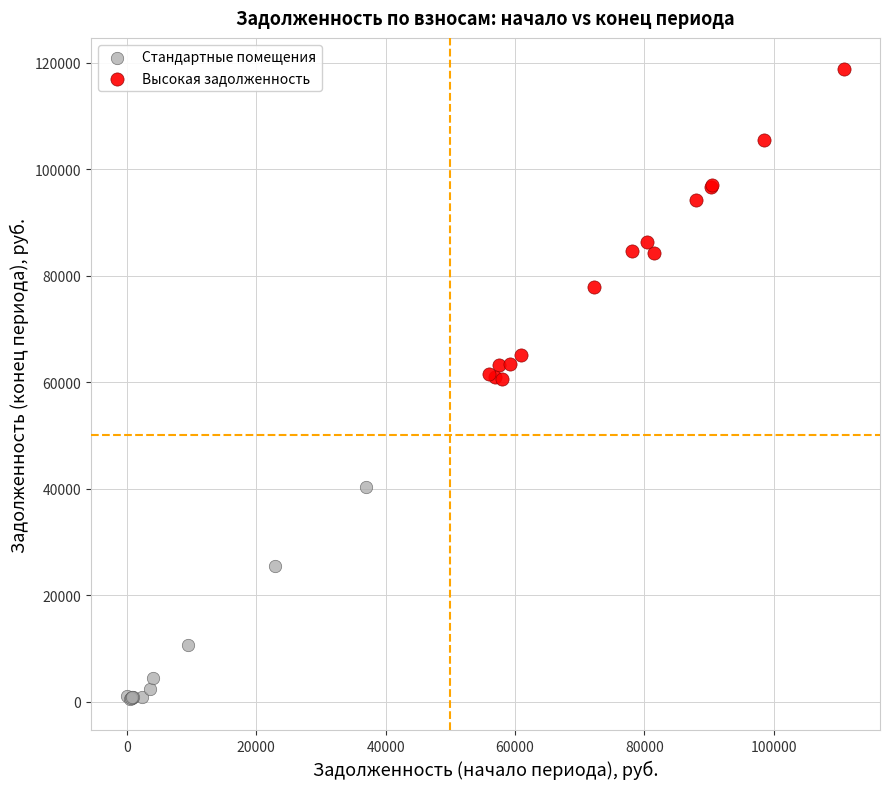

Which series has the widest spread of Y values?

Высокая задолженность